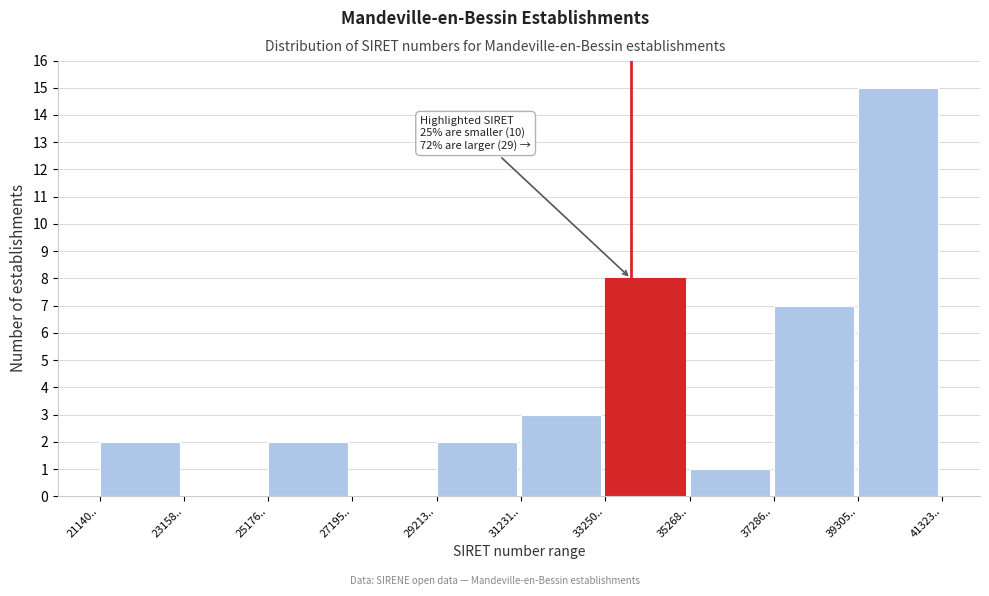

Reading left to right, transcribe all the data shown in this chart.

21140..=2	23158..=0	25176..=2	27195..=0	29213..=2	31231..=3	33250..=8	35268..=1	37286..=7	39305..=15